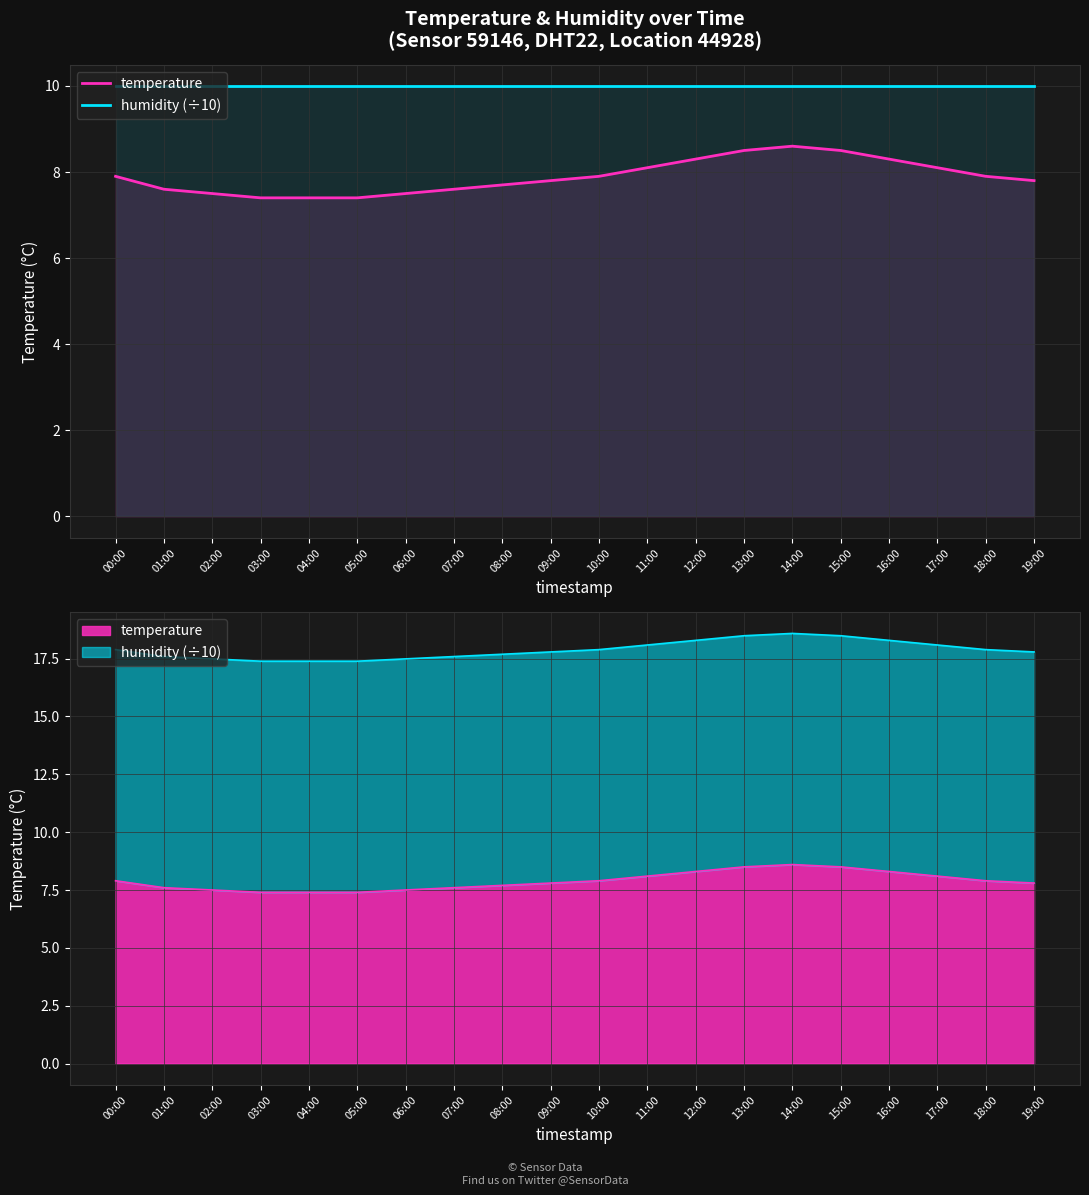

Reading left to right, transcribe all the data shown in this chart.

temperature: 7.9	7.6	7.5	7.4	7.4	7.4	7.5	7.6	7.7	7.8	7.9	8.1	8.3	8.5	8.6	8.5	8.3	8.1	7.9	7.8
humidity (÷10): 10.0	10.0	10.0	10.0	10.0	10.0	10.0	10.0	10.0	10.0	10.0	10.0	10.0	10.0	10.0	10.0	10.0	10.0	10.0	10.0